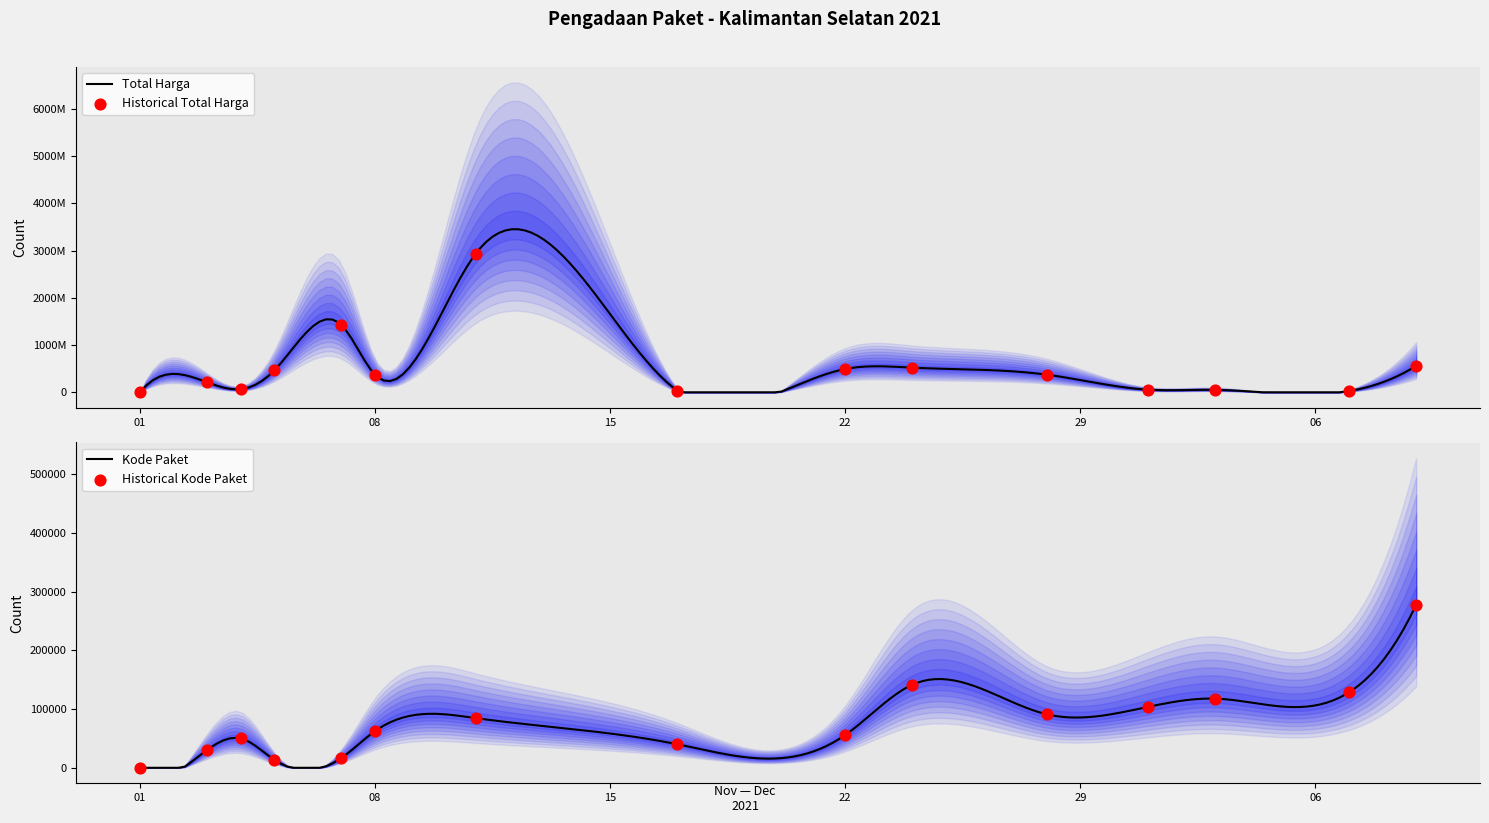

Which series contains the lowest Y value?

Kode Paket